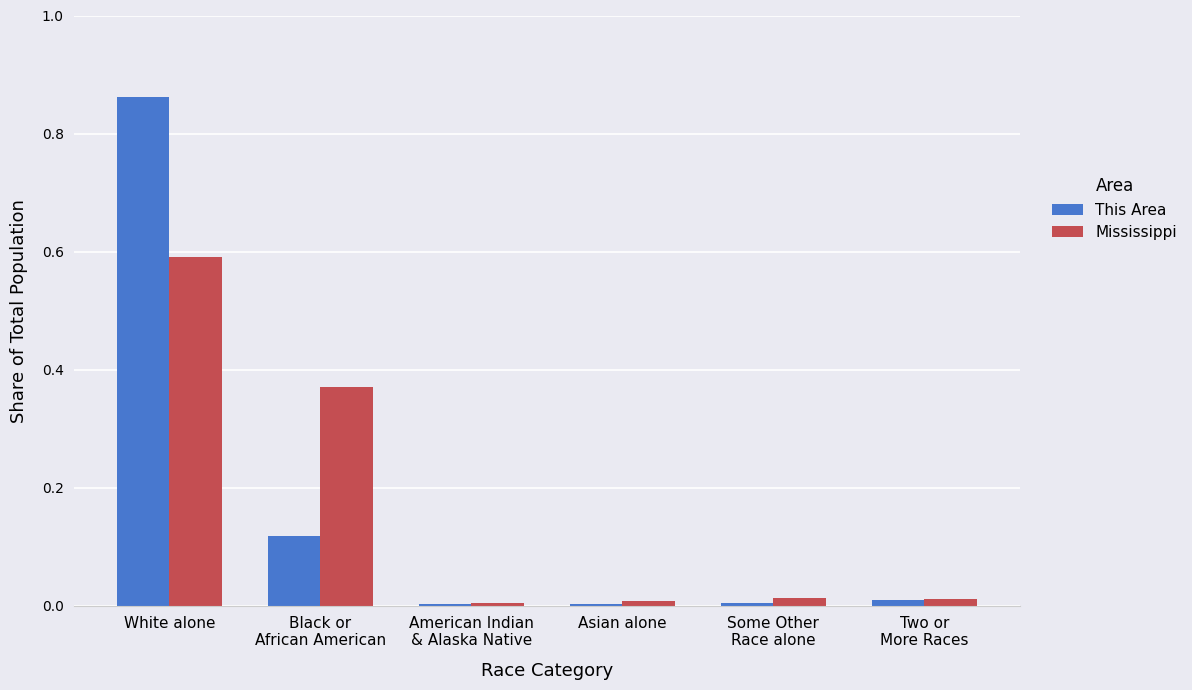

Which category has the highest value in the Mississippi series?

White alone